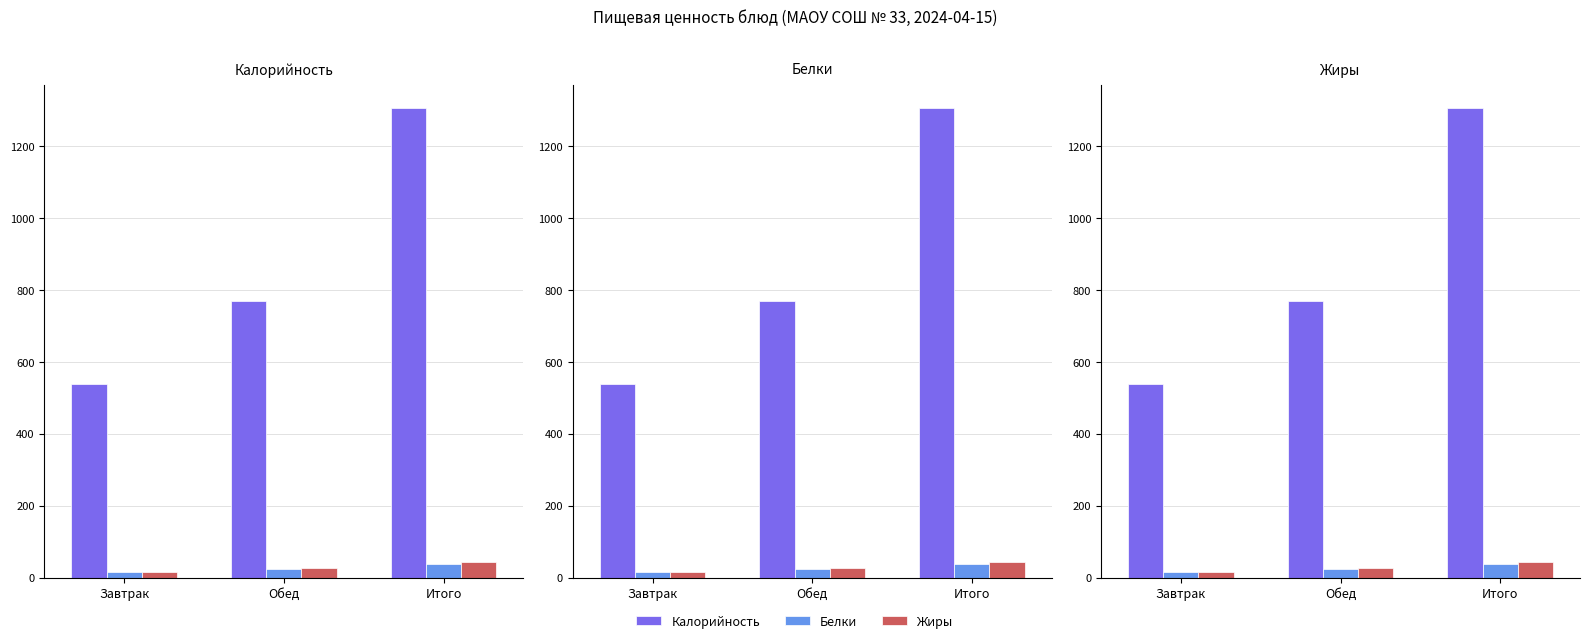

True or false: Калорийность has a value of 172.5 at Завтрак.

False